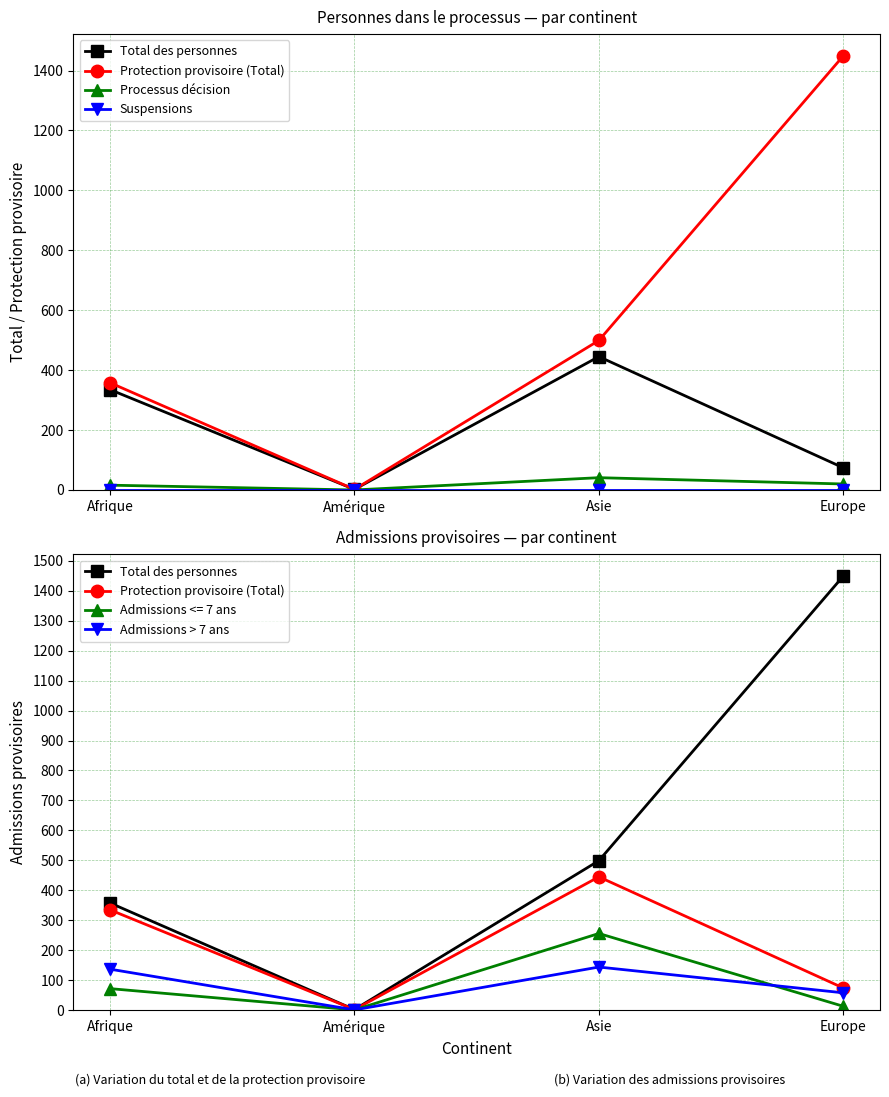

Is this an area chart (filled region under the line)?

No